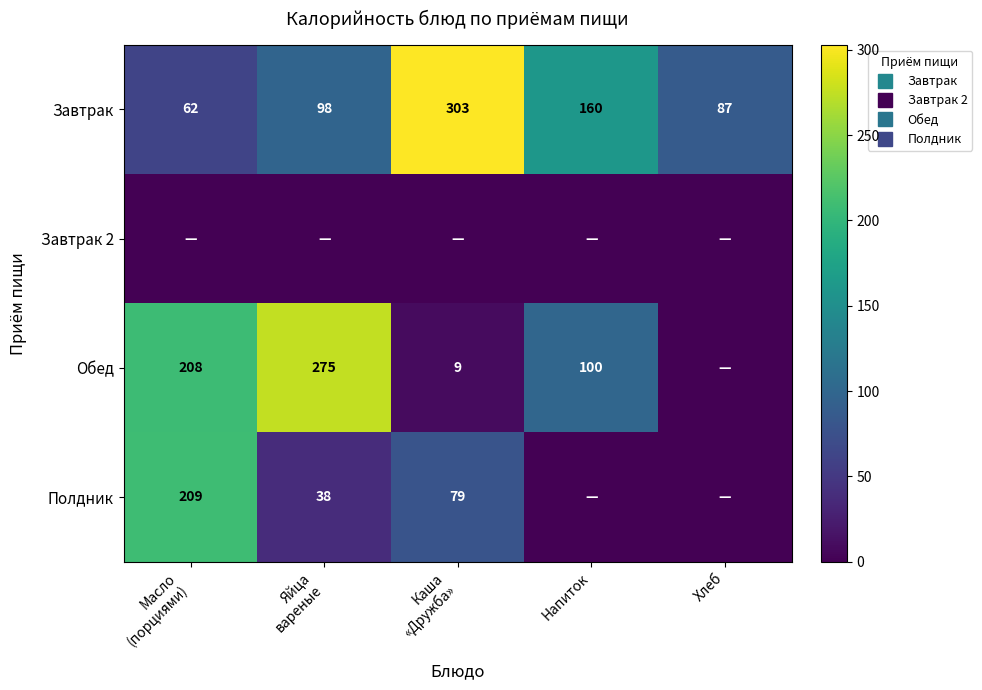

At which category does the chart reach its minimum across all series?

Масло
(порциями)